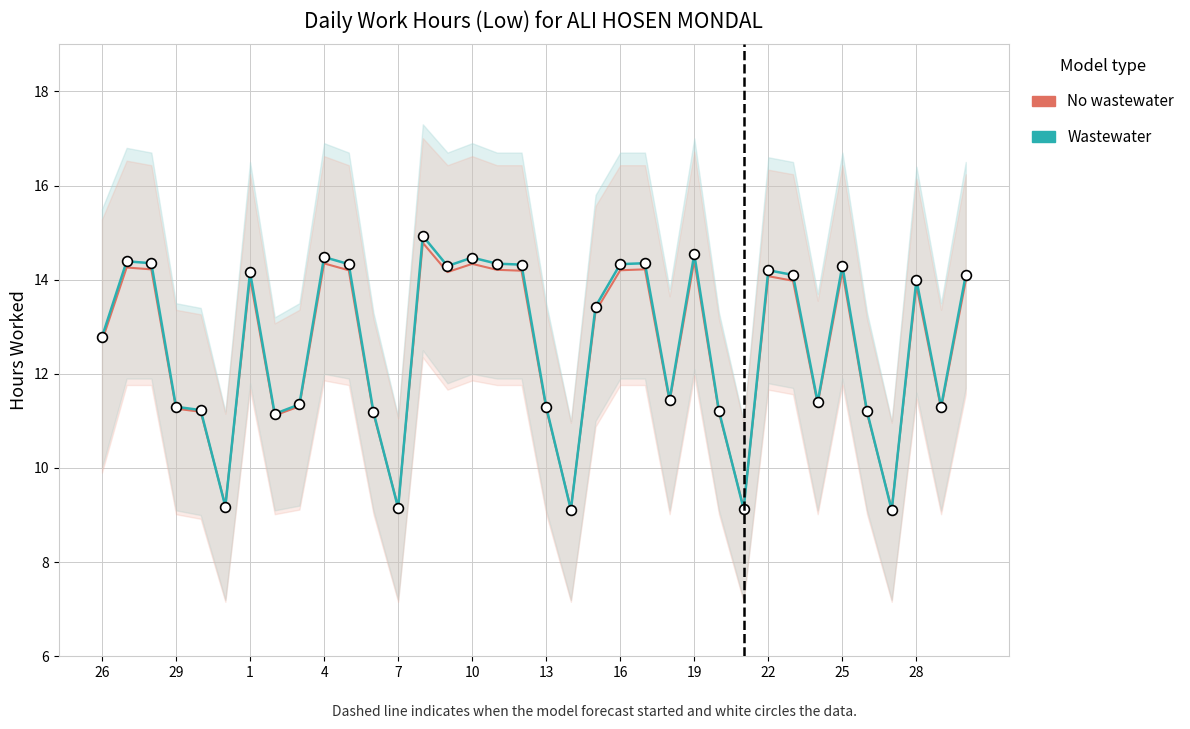

What is the total value across all series at 16?

22.3